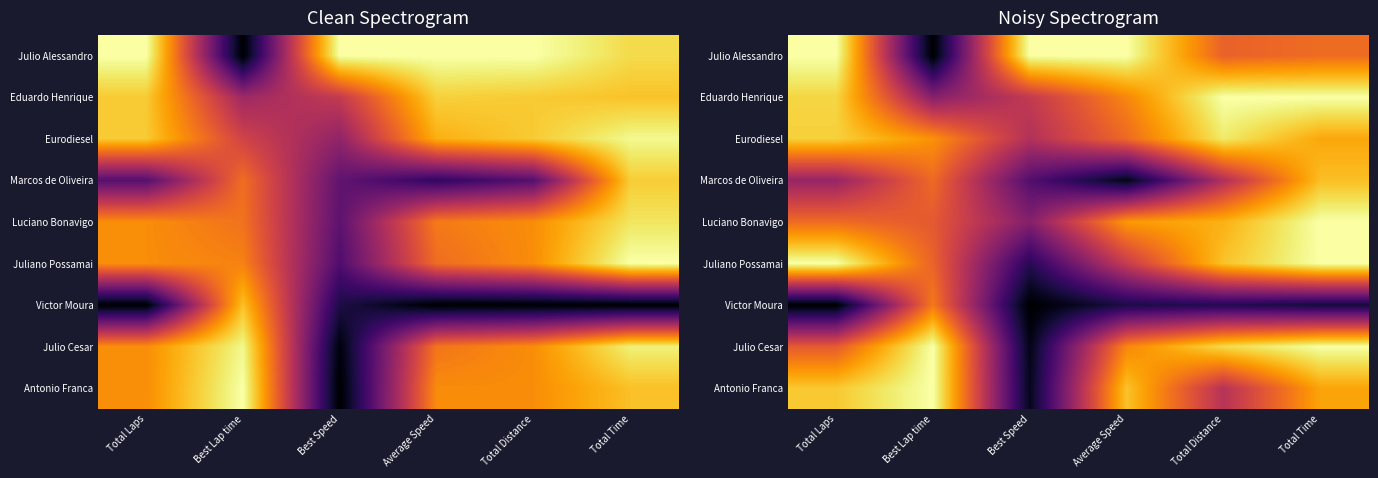

Between Total Distance and Total Laps, which is larger?

Total Laps